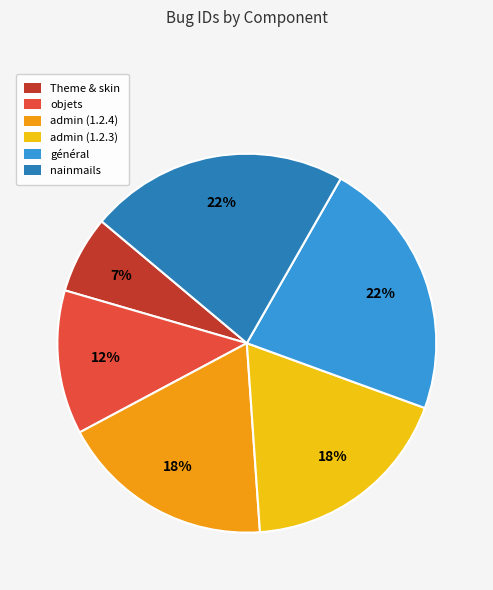

Does admin (1.2.4) represent more than half of the total?

No